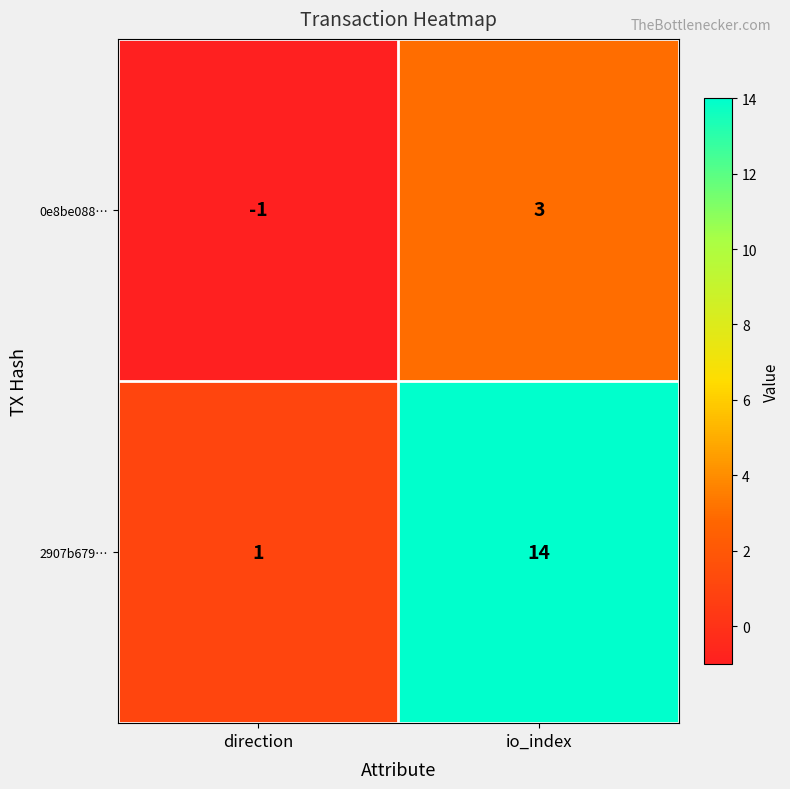

Is it true that 2907b679… equals 14 at io_index?

True